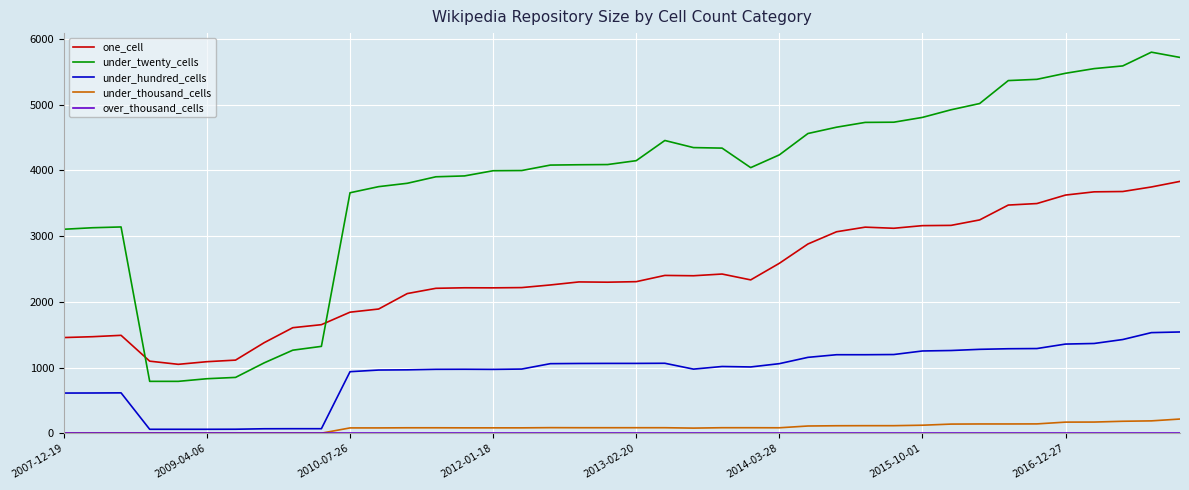

What is the average value of the under_hundred_cells series?

920